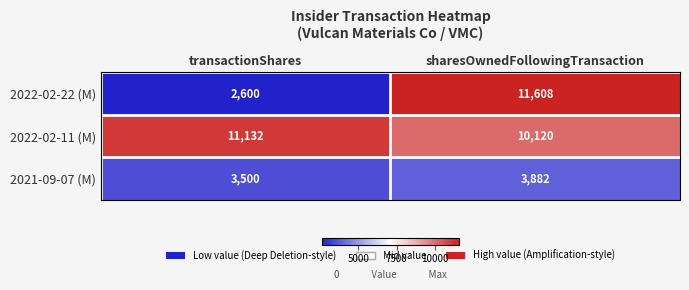

Is the value of 2022-02-22 (M) at transactionShares greater than the value of 2021-09-07 (M) at transactionShares?

No